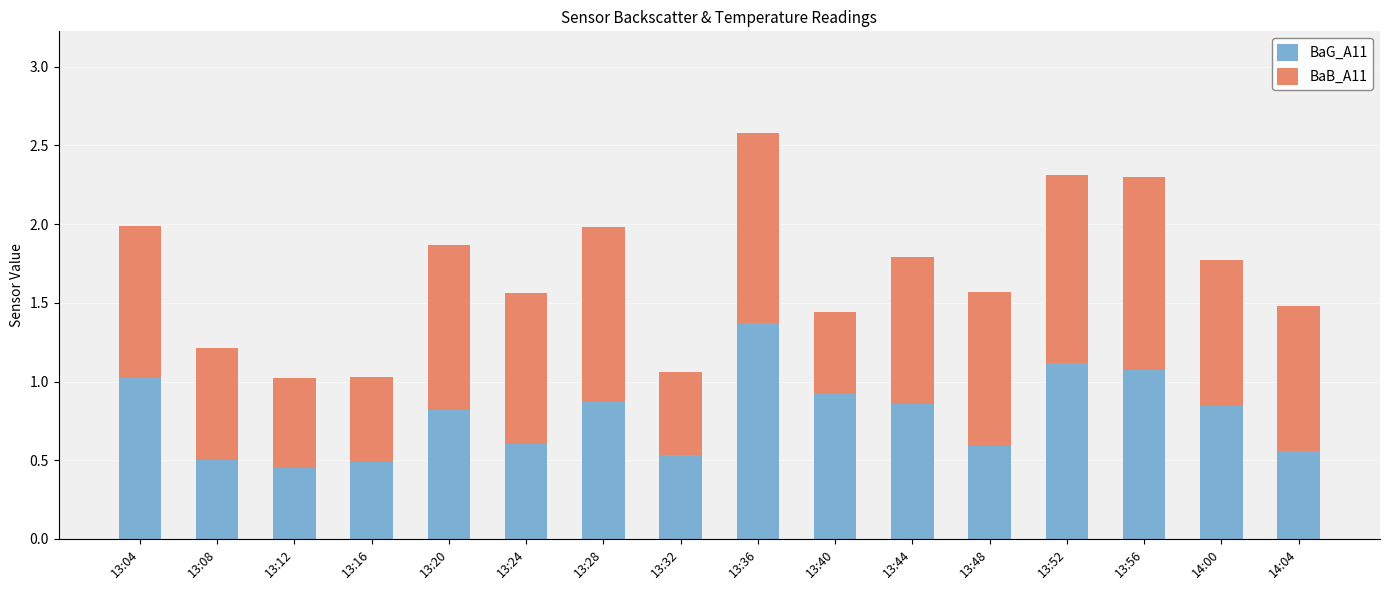

At which category is the sum across all series the highest?

13:36